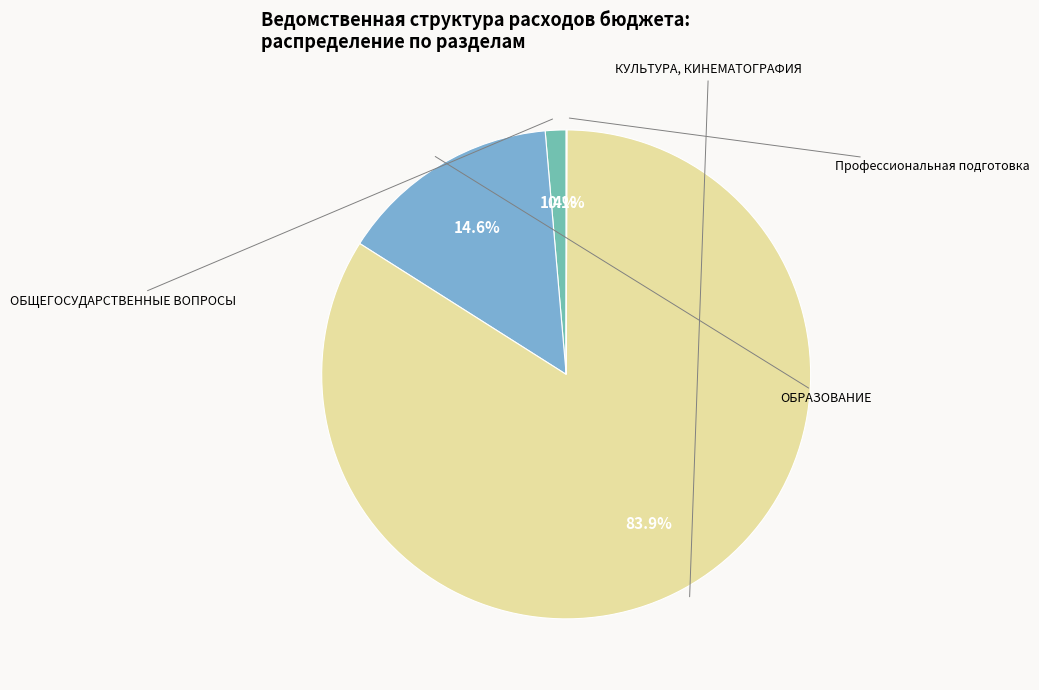

To the nearest percent, what portion does КУЛЬТУРА, КИНЕМАТОГРАФИЯ represent?

84%